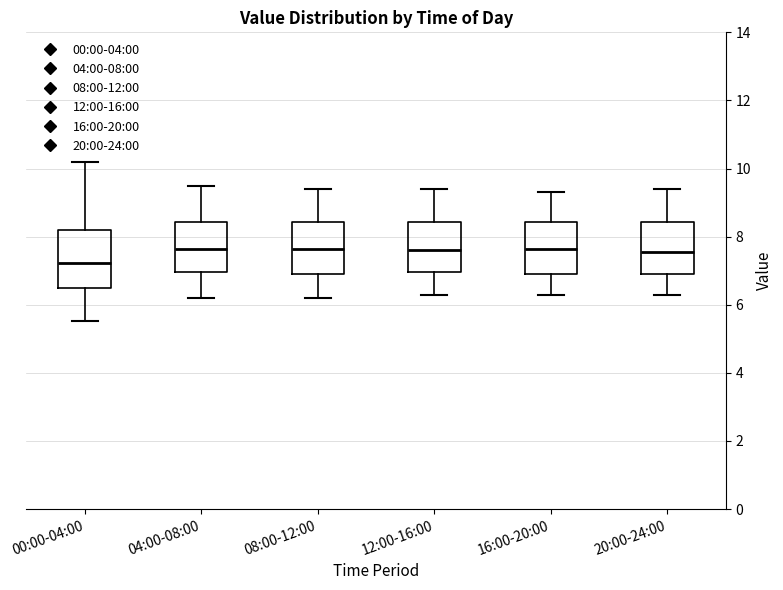

Reading left to right, read every box against the y-axis: the position of its median line, the range the box covers, and the ends of its whiskers. The values are not printed on the chart, so give them approximately, as read against the axis.

00:00-04:00: median 7.2, box 6.6 to 8.2, whiskers 5.6 to 10.2
04:00-08:00: median 7.6, box 7.0 to 8.4, whiskers 6.2 to 9.6
08:00-12:00: median 7.6, box 7.0 to 8.4, whiskers 6.2 to 9.4
12:00-16:00: median 7.6, box 7.0 to 8.4, whiskers 6.4 to 9.4
16:00-20:00: median 7.6, box 7.0 to 8.4, whiskers 6.4 to 9.4
20:00-24:00: median 7.6, box 7.0 to 8.4, whiskers 6.4 to 9.4